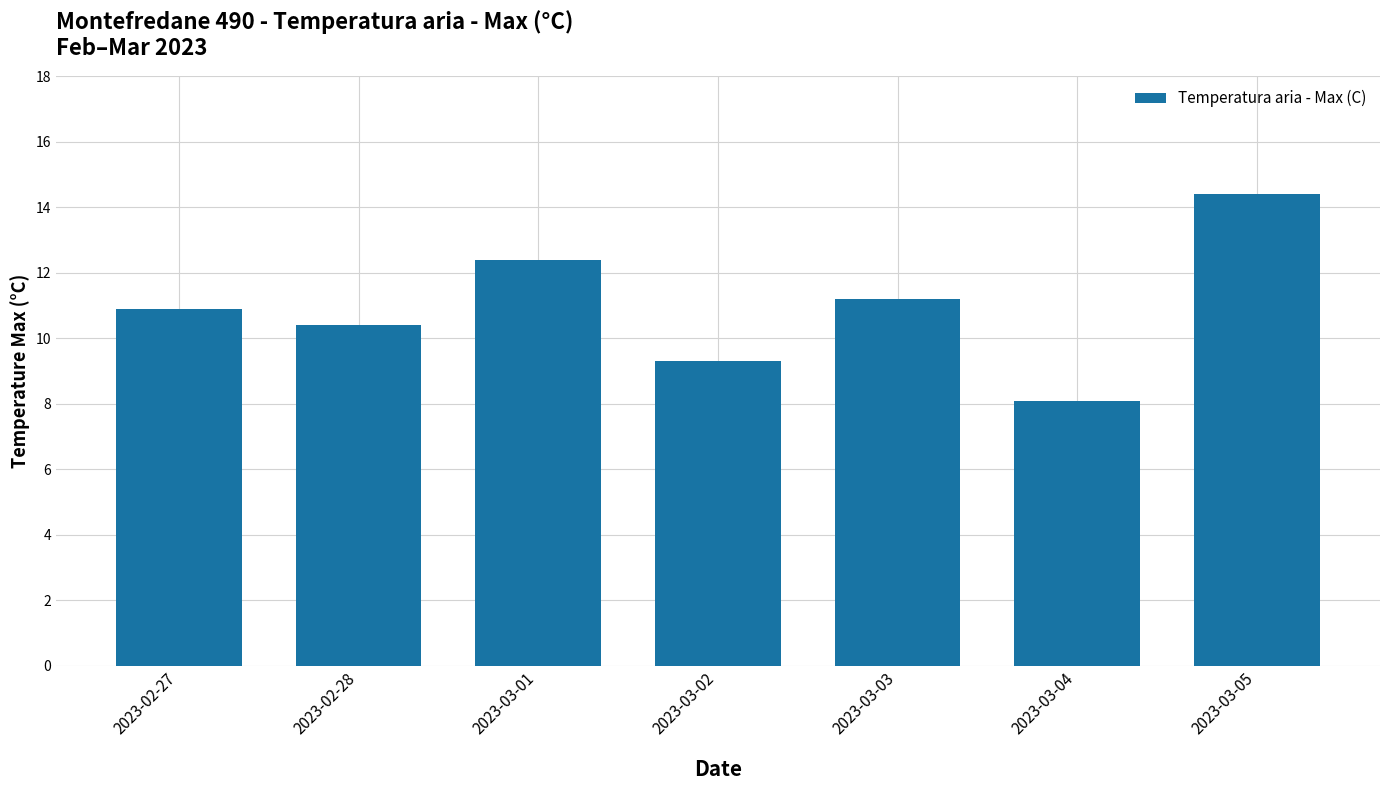

Reading right to left, transcribe all the data shown in this chart.

2023-03-05=14.4	2023-03-04=8.1	2023-03-03=11.2	2023-03-02=9.3	2023-03-01=12.4	2023-02-28=10.4	2023-02-27=10.9